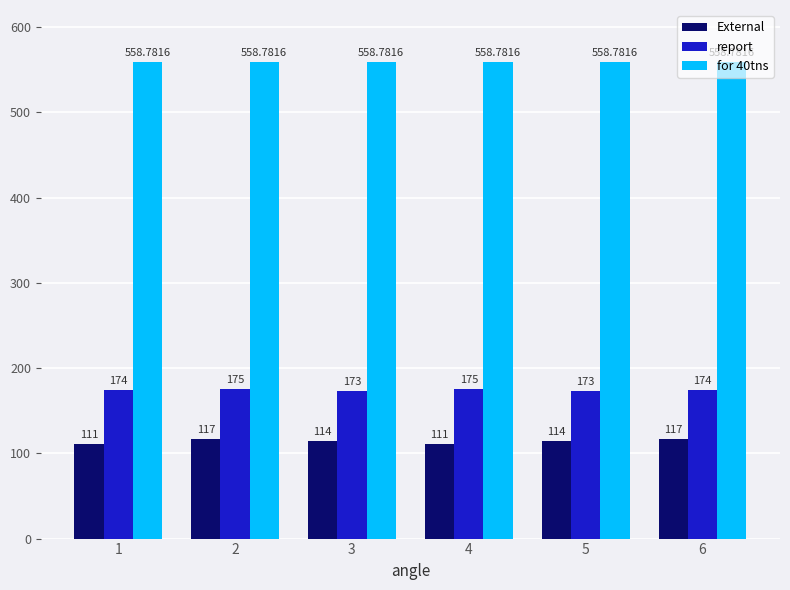

Rank the series by their maximum value, from highest to lowest.

for 40tns, report, External